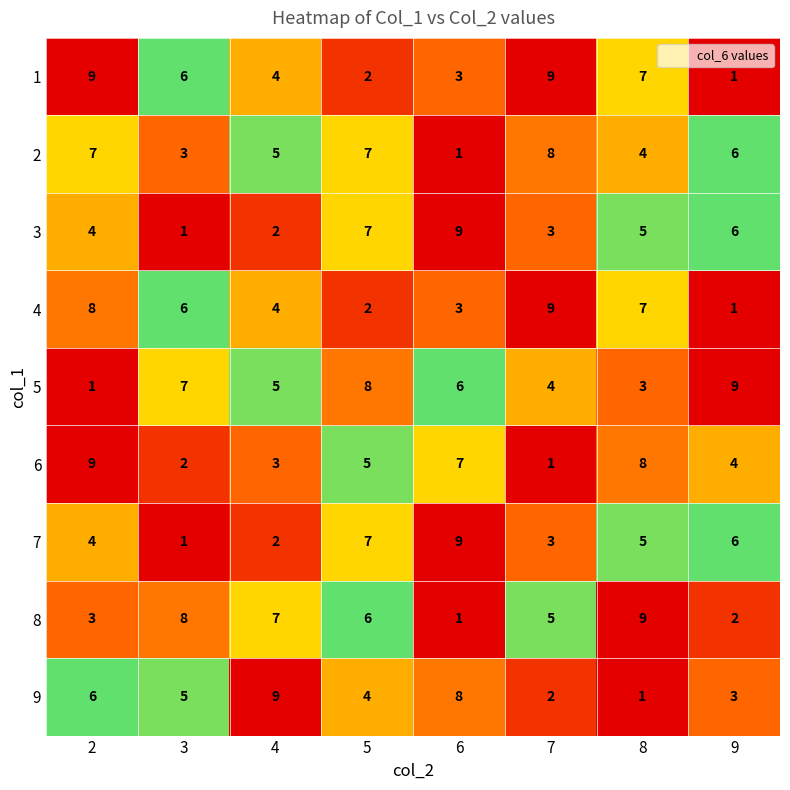

Which series has the largest total across all categories?

5